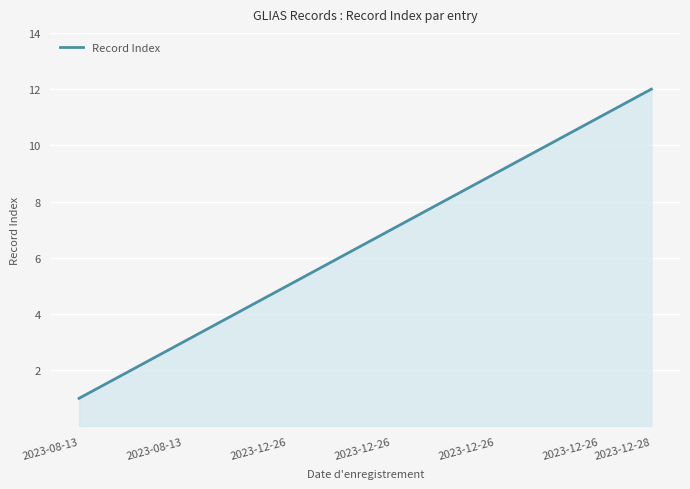

What is the maximum value shown in the chart?

12.0